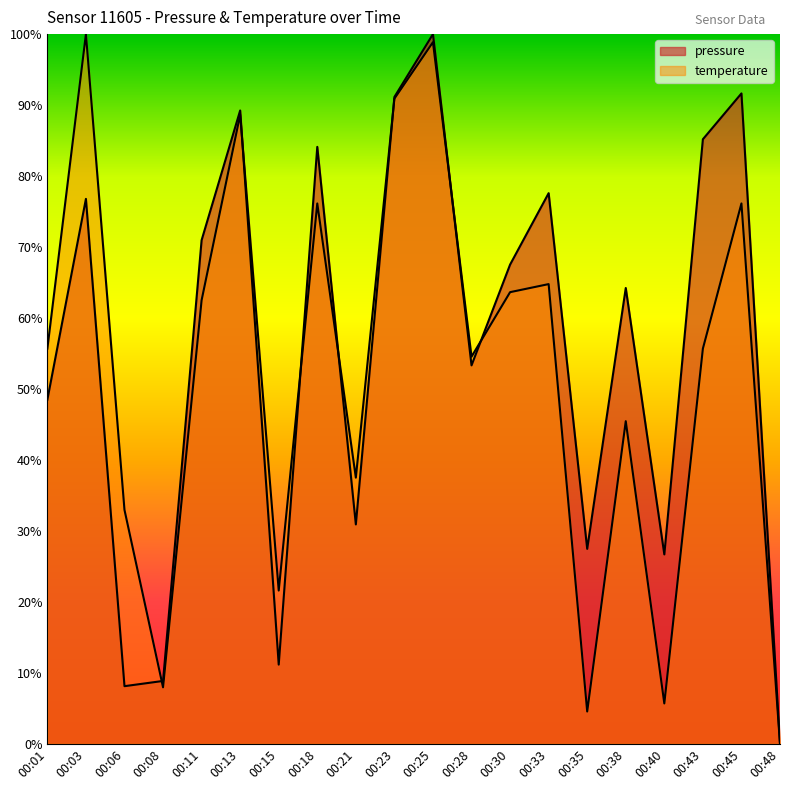

True or false: pressure and temperature cross at least once.

True